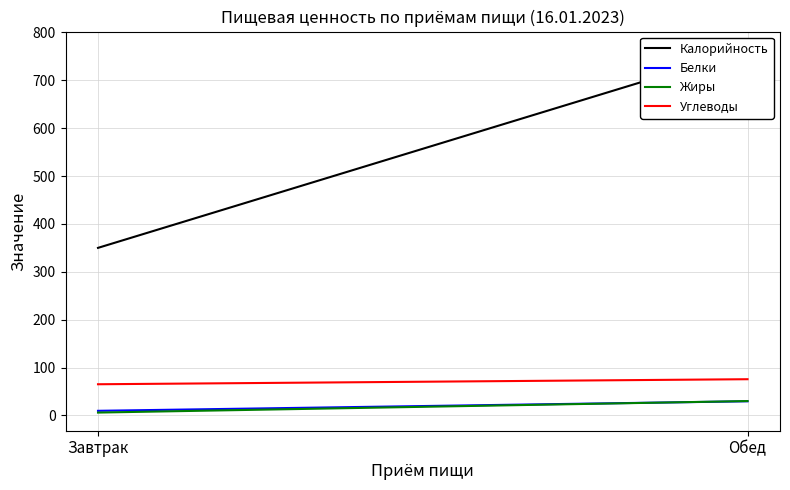

Rank the series by their maximum value, from highest to lowest.

Калорийность, Углеводы, Жиры, Белки